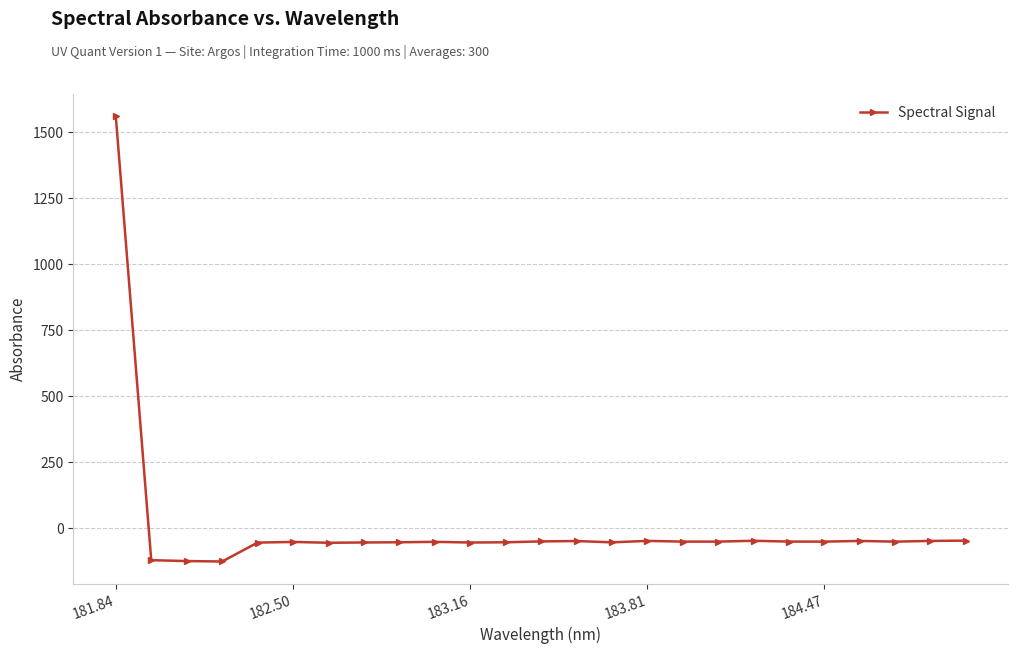

What is the difference between the maximum and minimum values?

1688.2